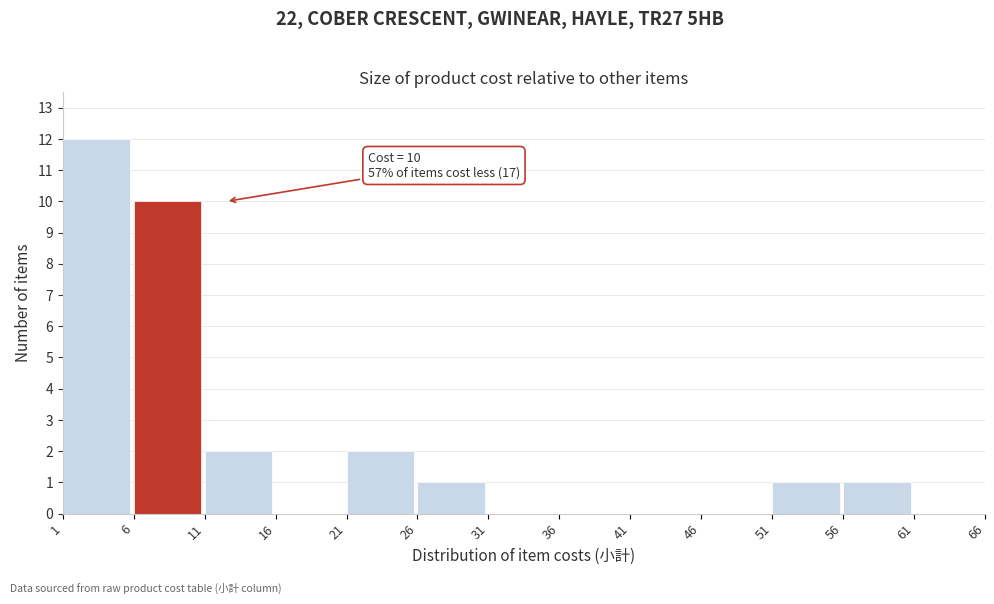

Which range on the x-axis has the tallest bar?

1 to 6